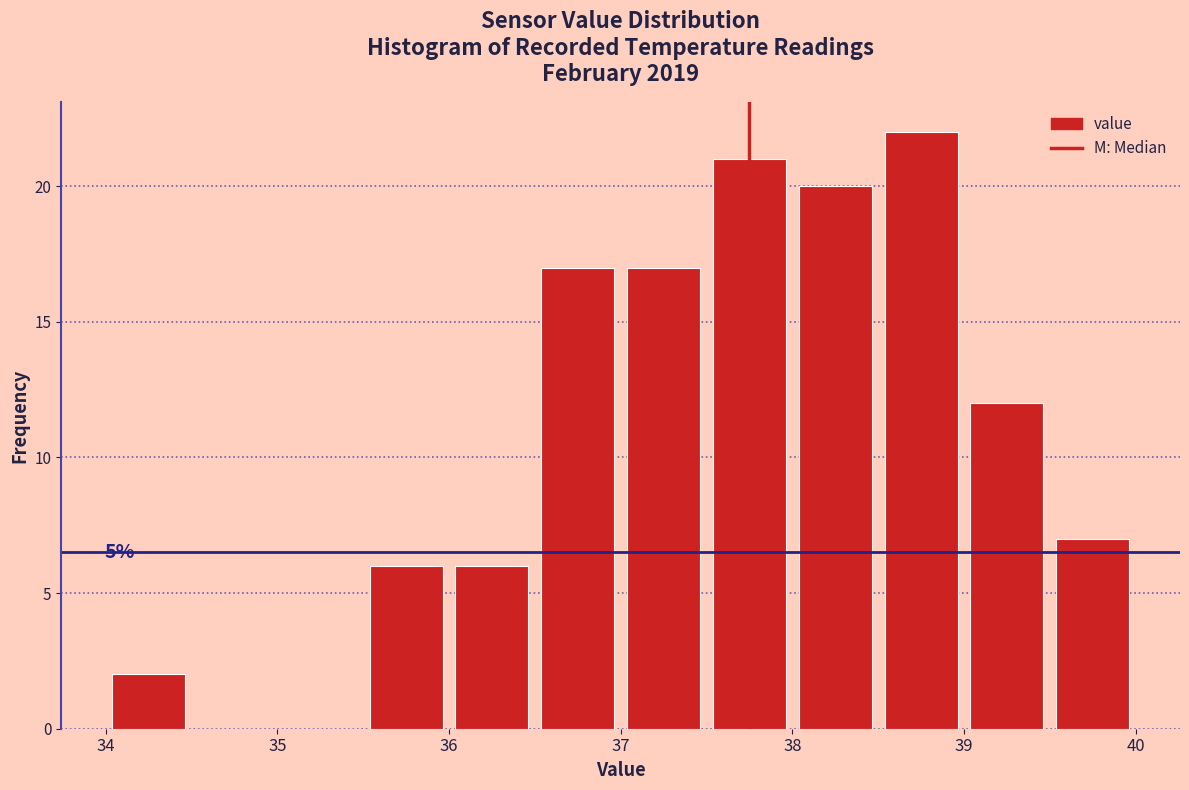

Over which range of the x-axis is the bar tallest?

38.5 to 39.0